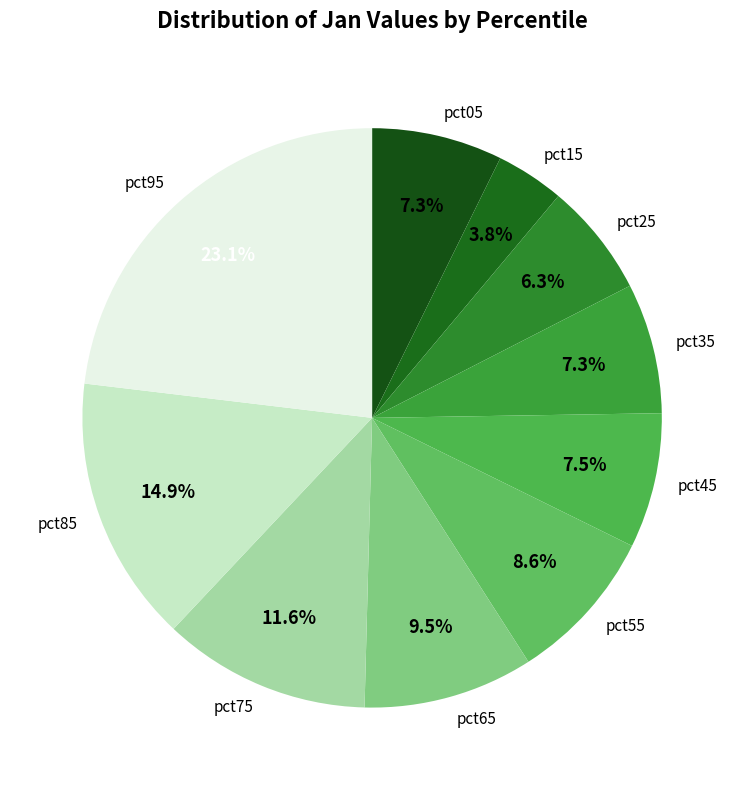

Does pct75 account for over 50% of the chart?

No